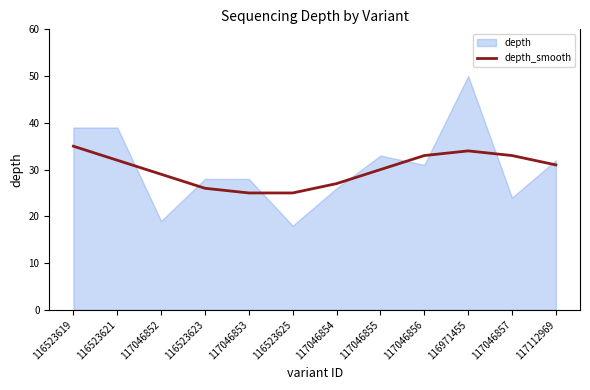

Is it true that depth_smooth equals 33 at 117046857?

True